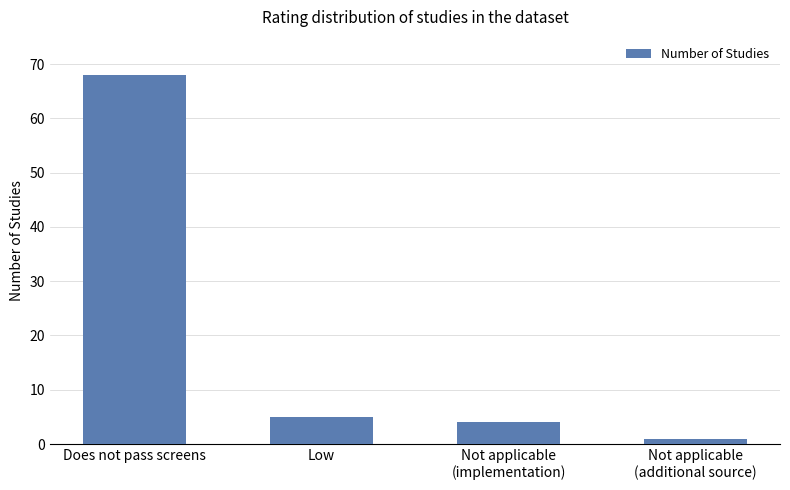

At which category does the chart reach its minimum across all series?

Not applicable
(additional source)